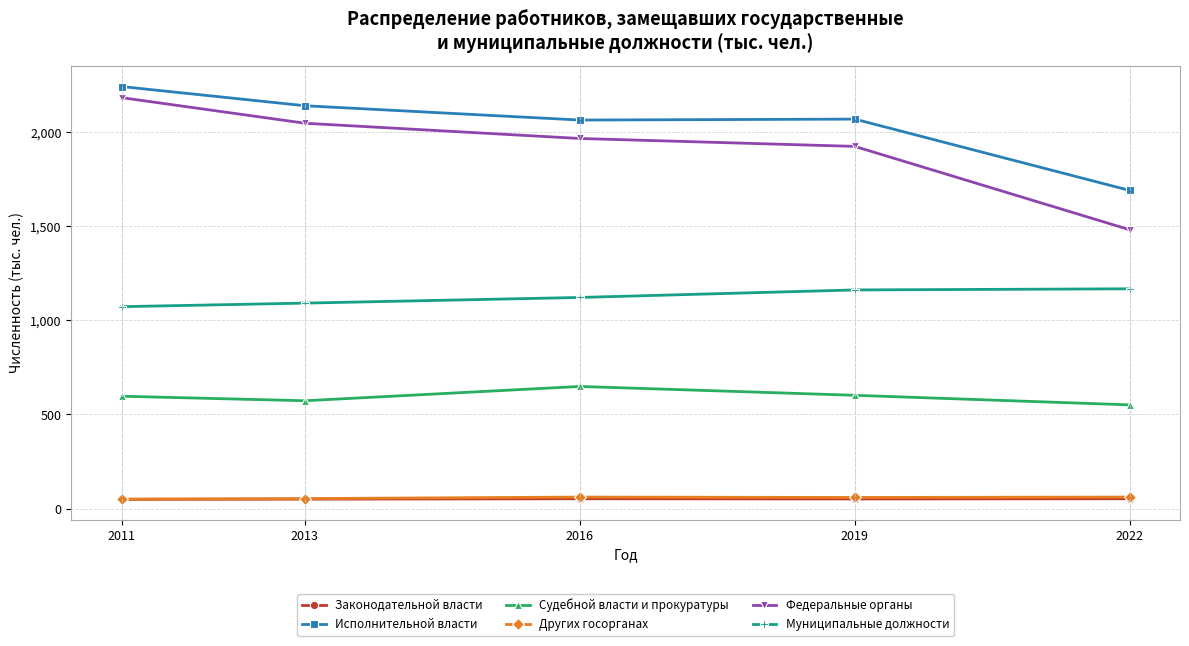

What is the minimum value for Исполнительной власти?

1691